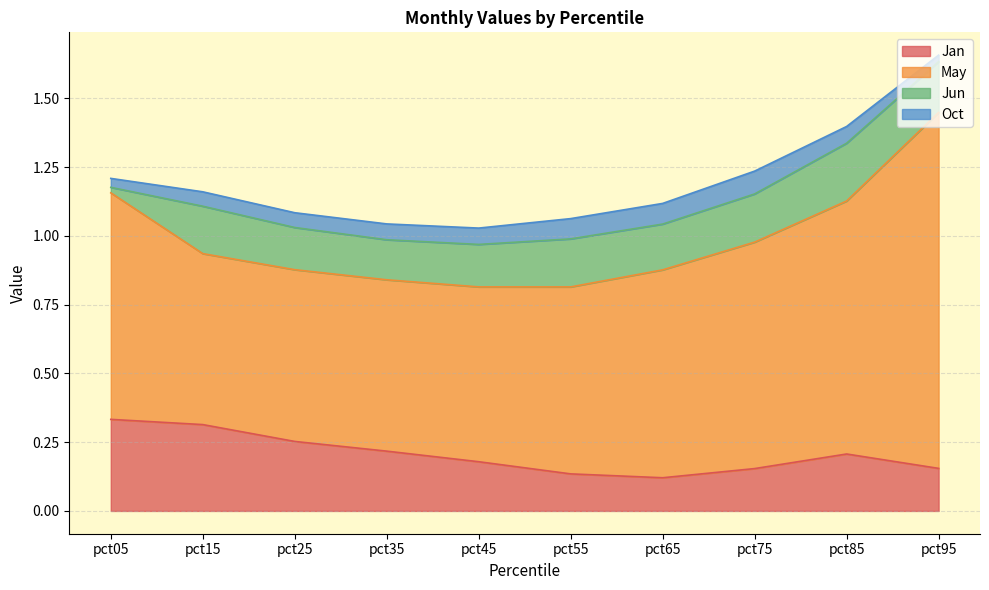

Is it true that Jan equals 0.2 at pct95?

True